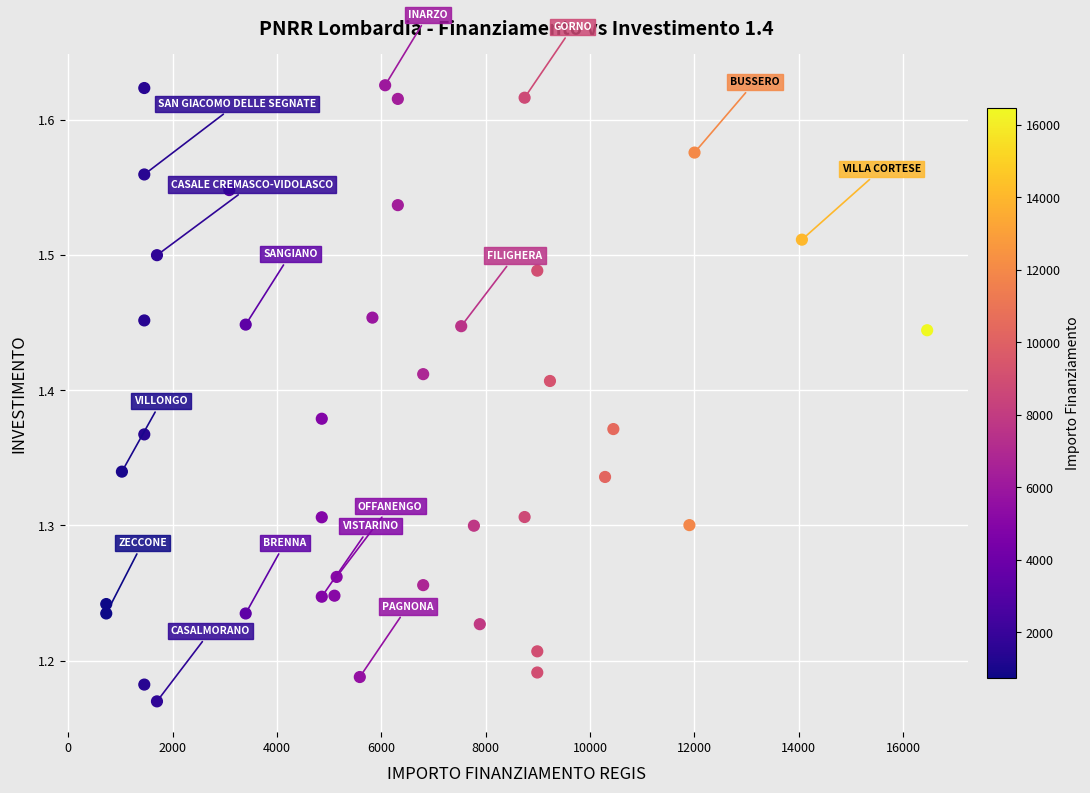

What is the range of Y values (max minus min)?

0.5